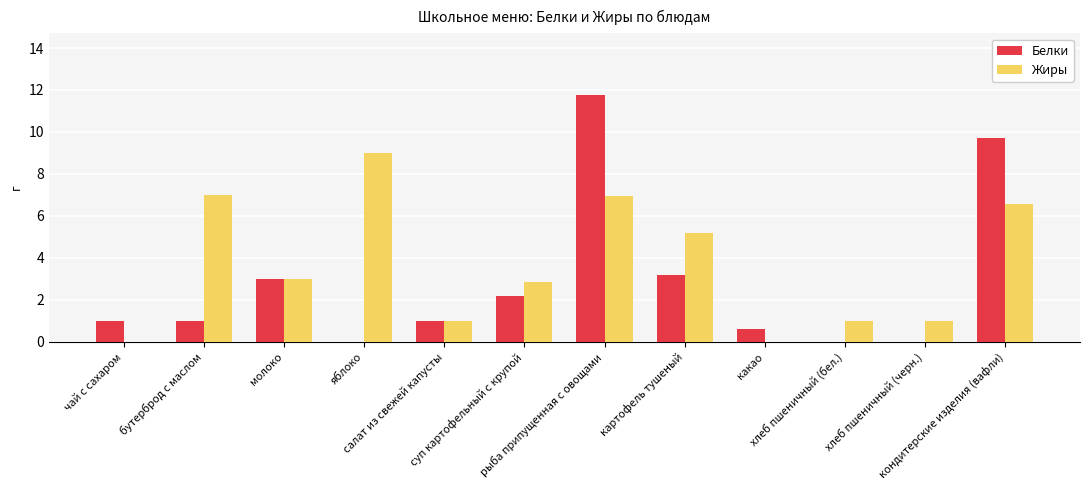

True or false: Жиры has a value of 10.3 at кондитерские изделия (вафли).

False